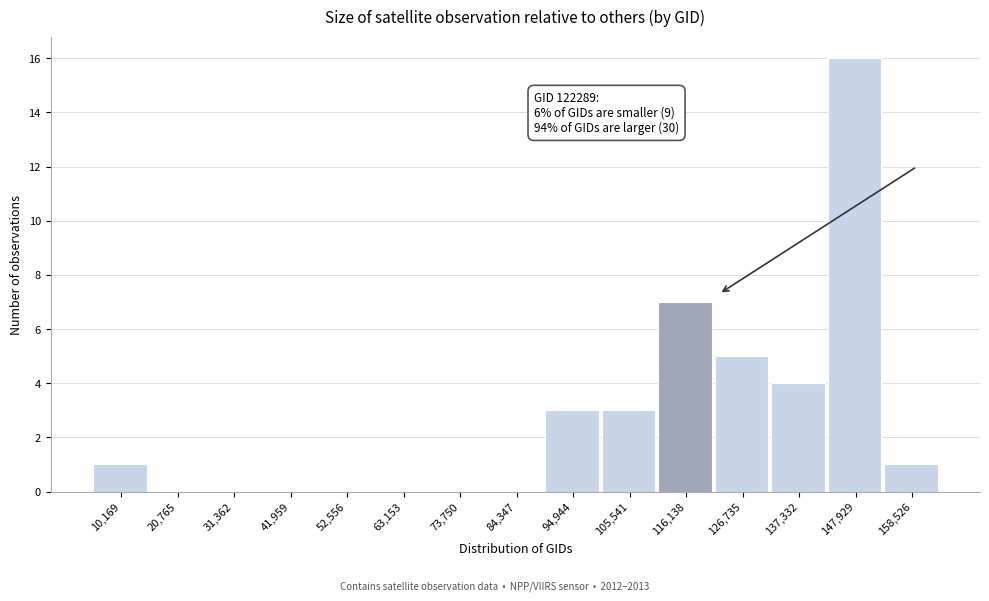

Reading right to left, what are all the values shown in this chart?

158,526=1	147,929=16	137,332=4	126,735=5	116,138=7	105,541=3	94,944=3	84,347=0	73,750=0	63,153=0	52,556=0	41,959=0	31,362=0	20,765=0	10,169=1